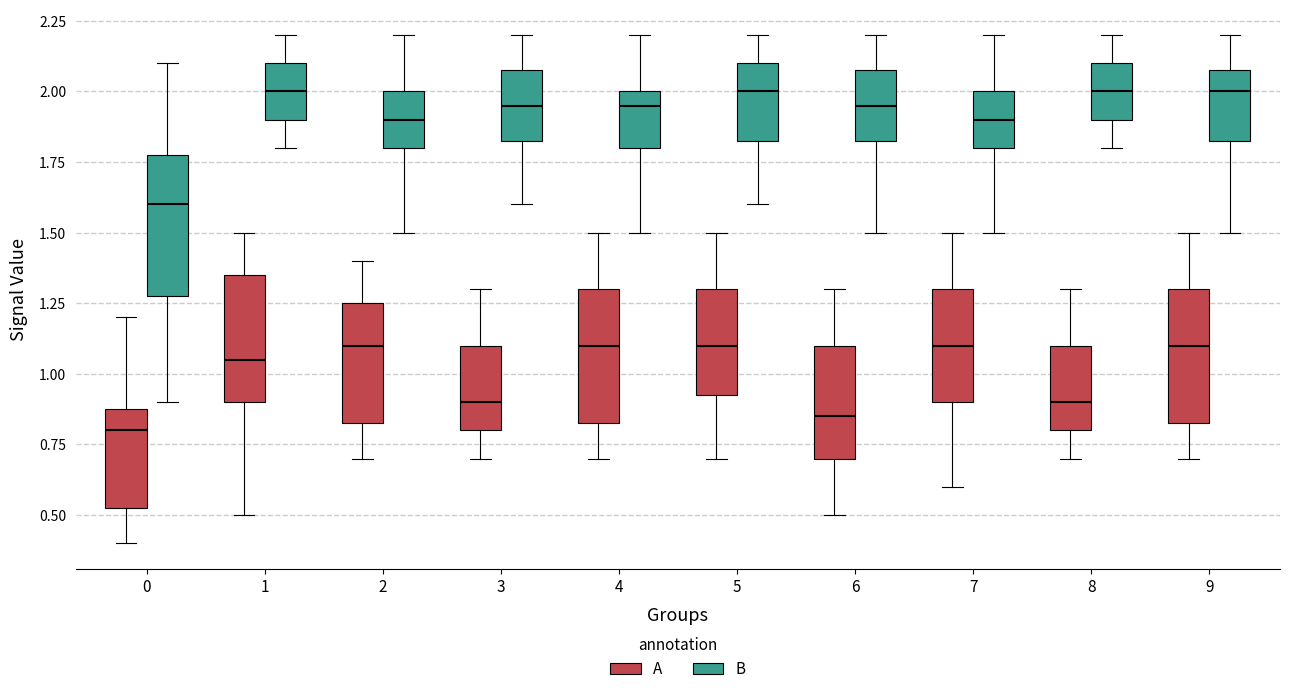

Reading left to right, transcribe this box plot: for each box, give where its median line is, the range the box spans, and where its two whiskers end, as read against the y-axis. The values are not printed on the chart, so give them approximately, as read against the axis.

0 (A): median 0.80, box 0.55 to 0.90, whiskers 0.40 to 1.20
0 (B): median 1.60, box 1.30 to 1.80, whiskers 0.90 to 2.10
1 (A): median 1.05, box 0.90 to 1.35, whiskers 0.50 to 1.50
1 (B): median 2.00, box 1.90 to 2.10, whiskers 1.80 to 2.20
2 (A): median 1.10, box 0.85 to 1.25, whiskers 0.70 to 1.40
2 (B): median 1.90, box 1.80 to 2.00, whiskers 1.50 to 2.20
3 (A): median 0.90, box 0.80 to 1.10, whiskers 0.70 to 1.30
3 (B): median 1.95, box 1.85 to 2.10, whiskers 1.60 to 2.20
4 (A): median 1.10, box 0.85 to 1.30, whiskers 0.70 to 1.50
4 (B): median 1.95, box 1.80 to 2.00, whiskers 1.50 to 2.20
5 (A): median 1.10, box 0.95 to 1.30, whiskers 0.70 to 1.50
5 (B): median 2.00, box 1.85 to 2.10, whiskers 1.60 to 2.20
6 (A): median 0.85, box 0.70 to 1.10, whiskers 0.50 to 1.30
6 (B): median 1.95, box 1.85 to 2.10, whiskers 1.50 to 2.20
7 (A): median 1.10, box 0.90 to 1.30, whiskers 0.60 to 1.50
7 (B): median 1.90, box 1.80 to 2.00, whiskers 1.50 to 2.20
8 (A): median 0.90, box 0.80 to 1.10, whiskers 0.70 to 1.30
8 (B): median 2.00, box 1.90 to 2.10, whiskers 1.80 to 2.20
9 (A): median 1.10, box 0.85 to 1.30, whiskers 0.70 to 1.50
9 (B): median 2.00, box 1.85 to 2.10, whiskers 1.50 to 2.20